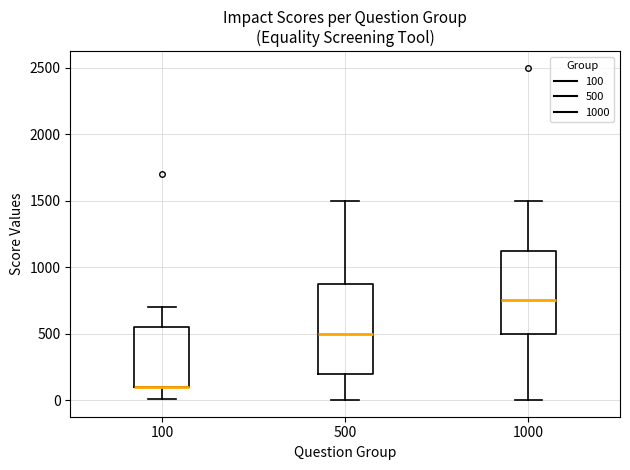

Where does the median line of the box at x = 1000 sit on the y-axis? The values are not printed on the chart, so give them approximately, as read against the axis.

750